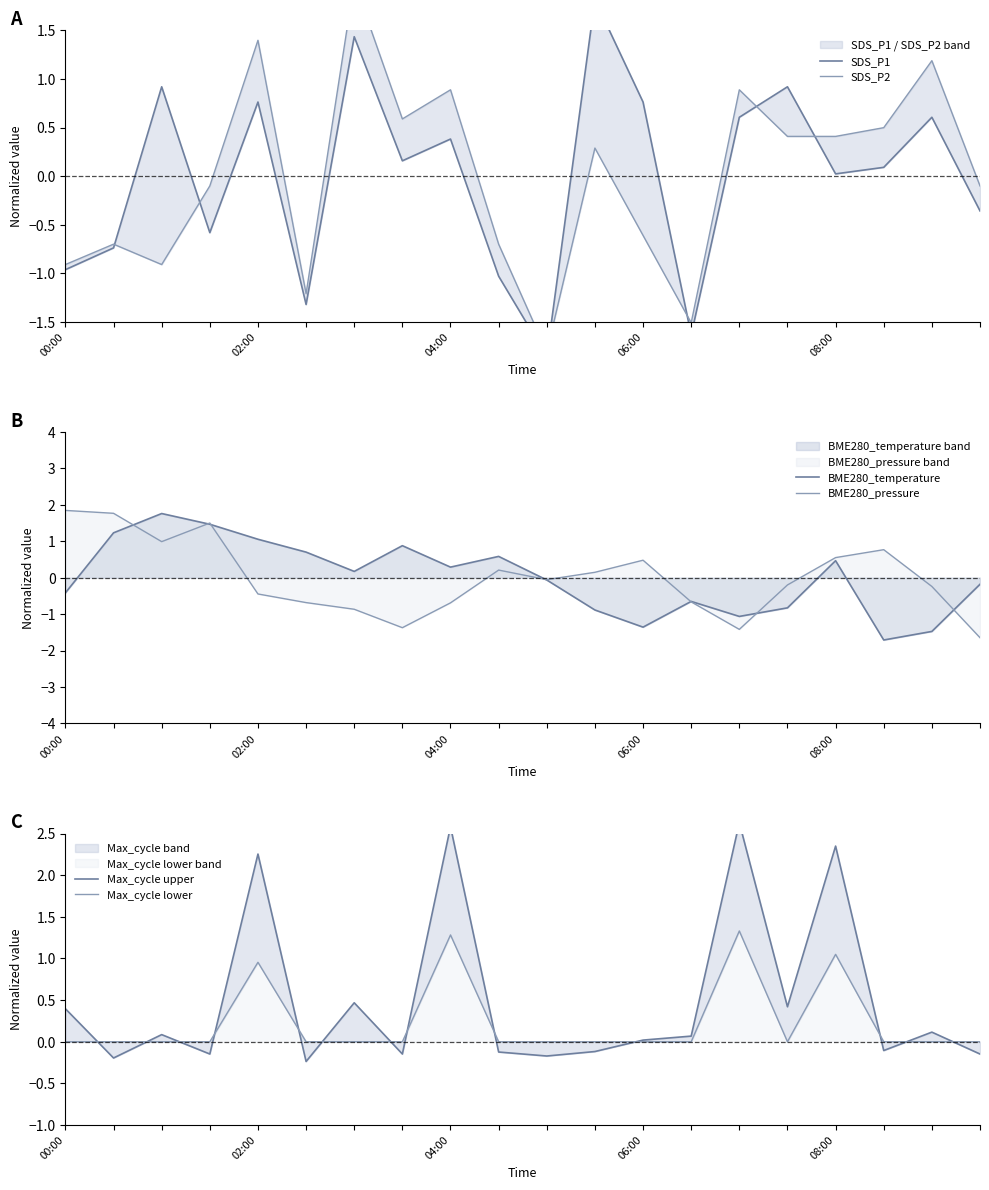

What is the lowest value of the BME280_pressure series?

-1.6